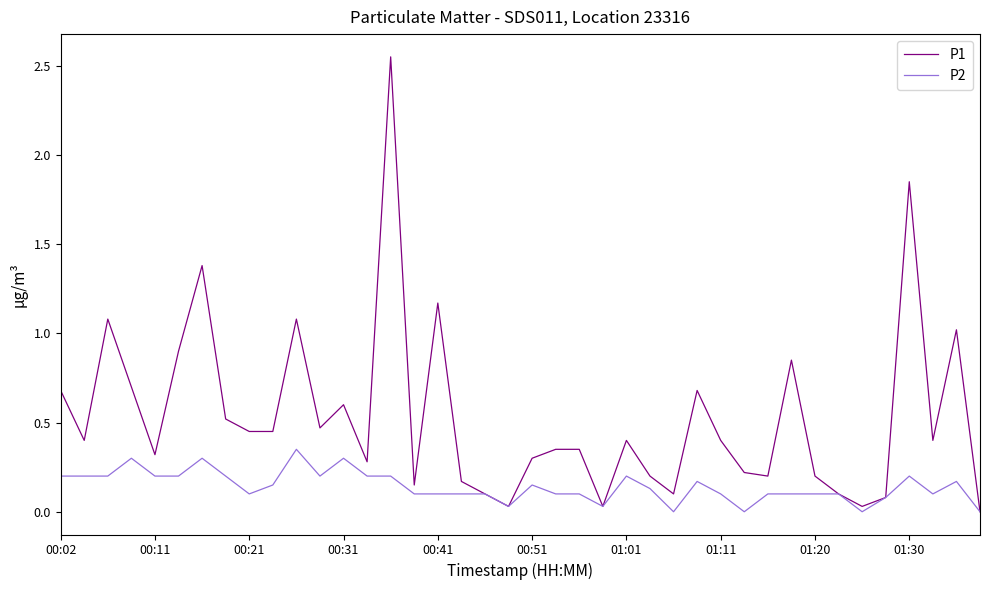

Which series has the largest total across all categories?

P1